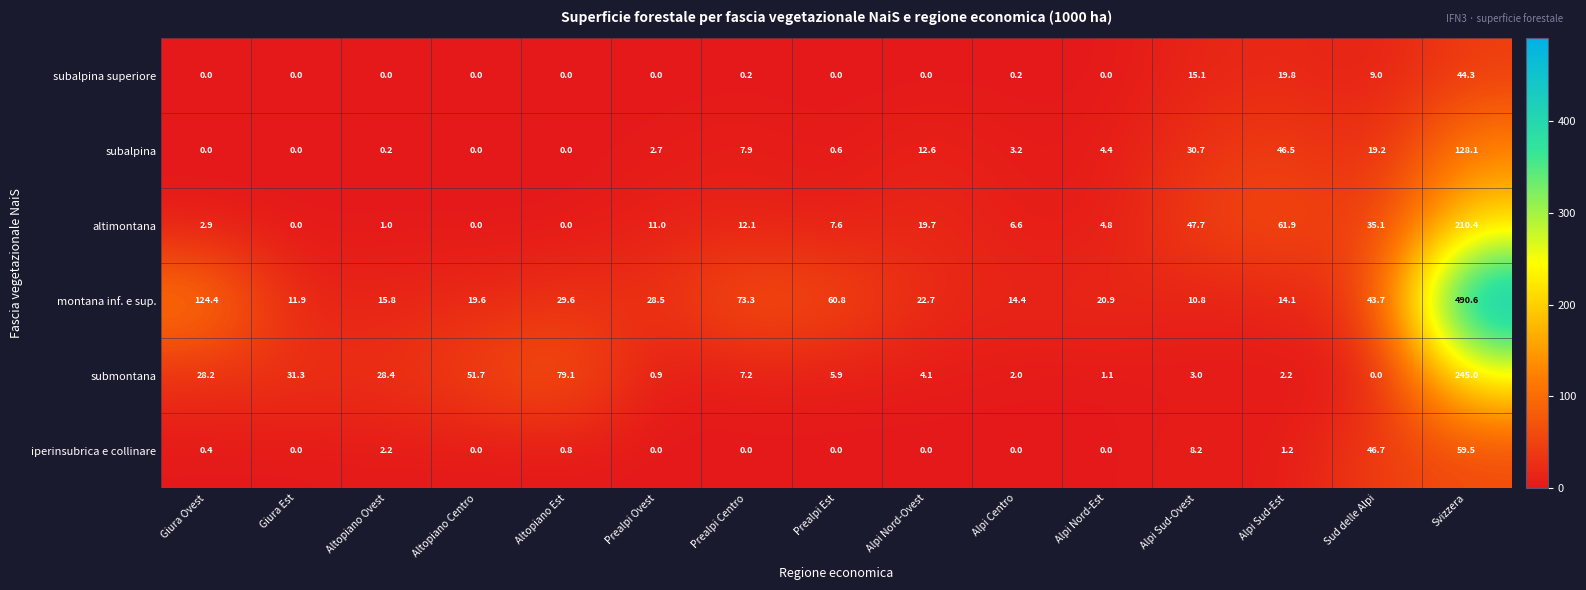

The submontana series shows 2.7 at Alpi Nord-Ovest. True or false?

False